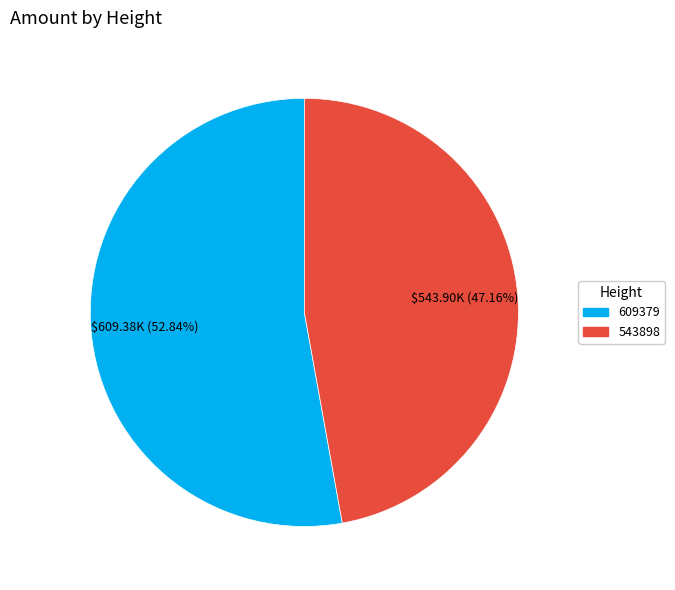

Rank the categories by value from highest to lowest.

609379, 543898